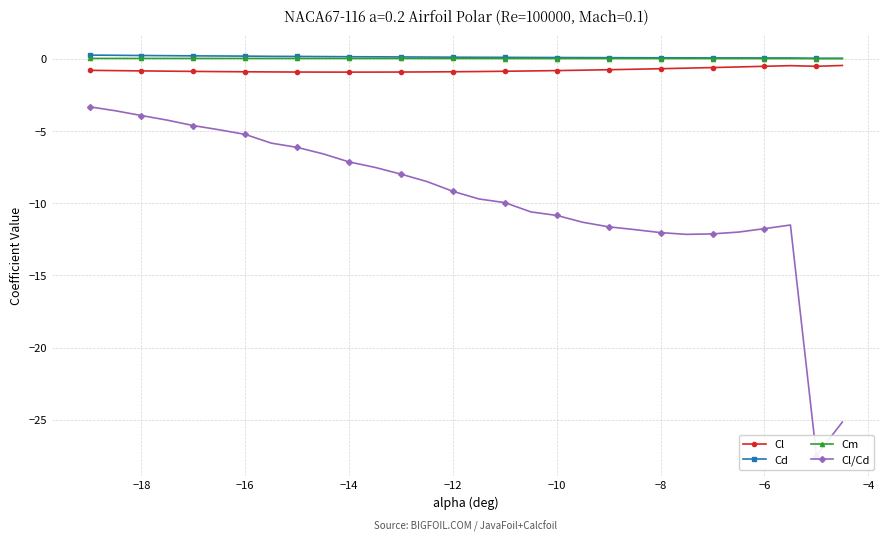

What is the highest value of the Cd series?

0.2